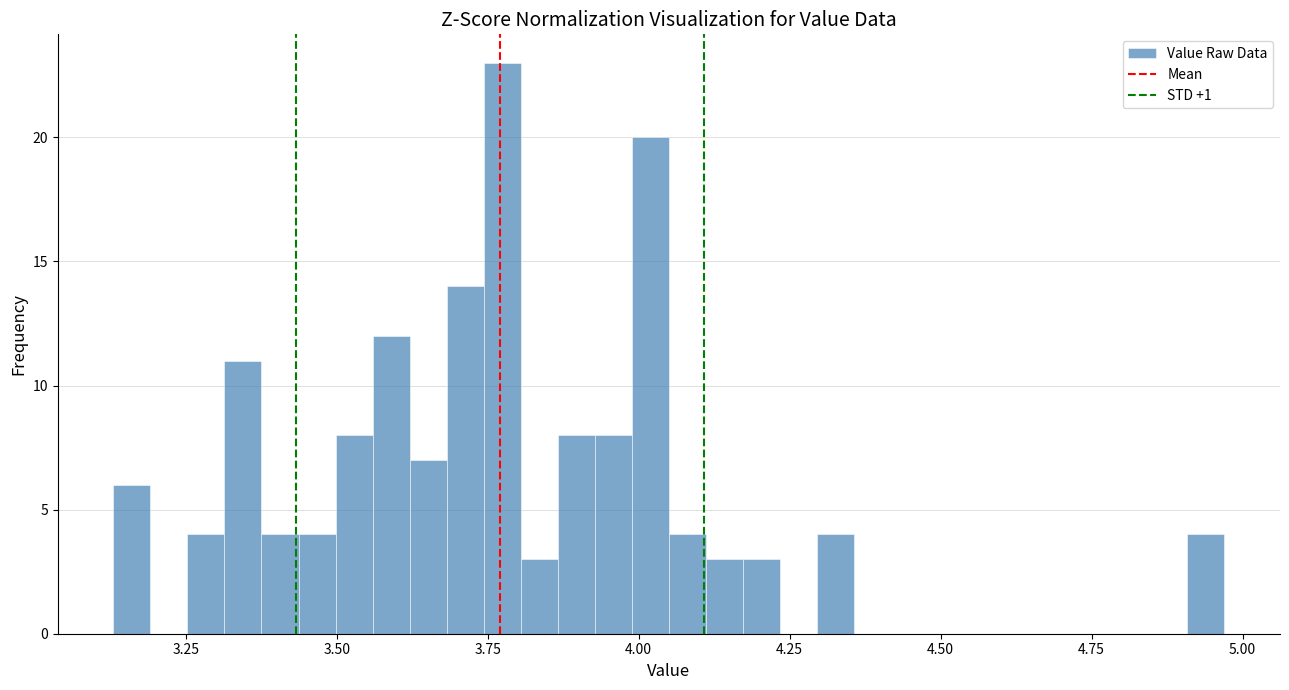

Read against the x-axis, roughly where is the centre of the tallest bar?

3.75